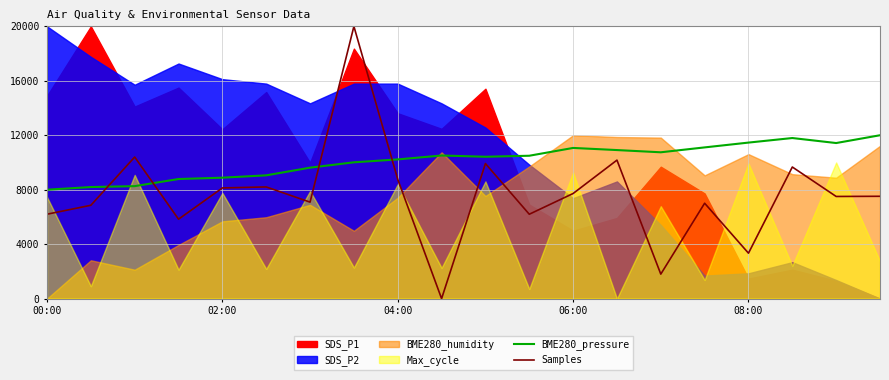

What is the lowest value of the BME280_pressure series?

8000.0